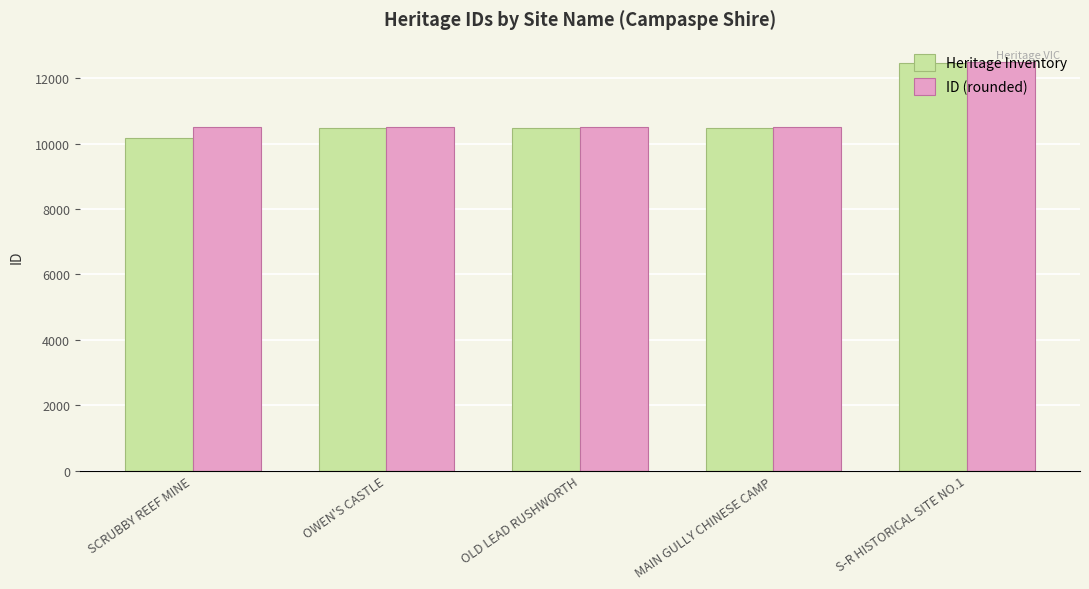

Does the chart contain stacked bars?

No